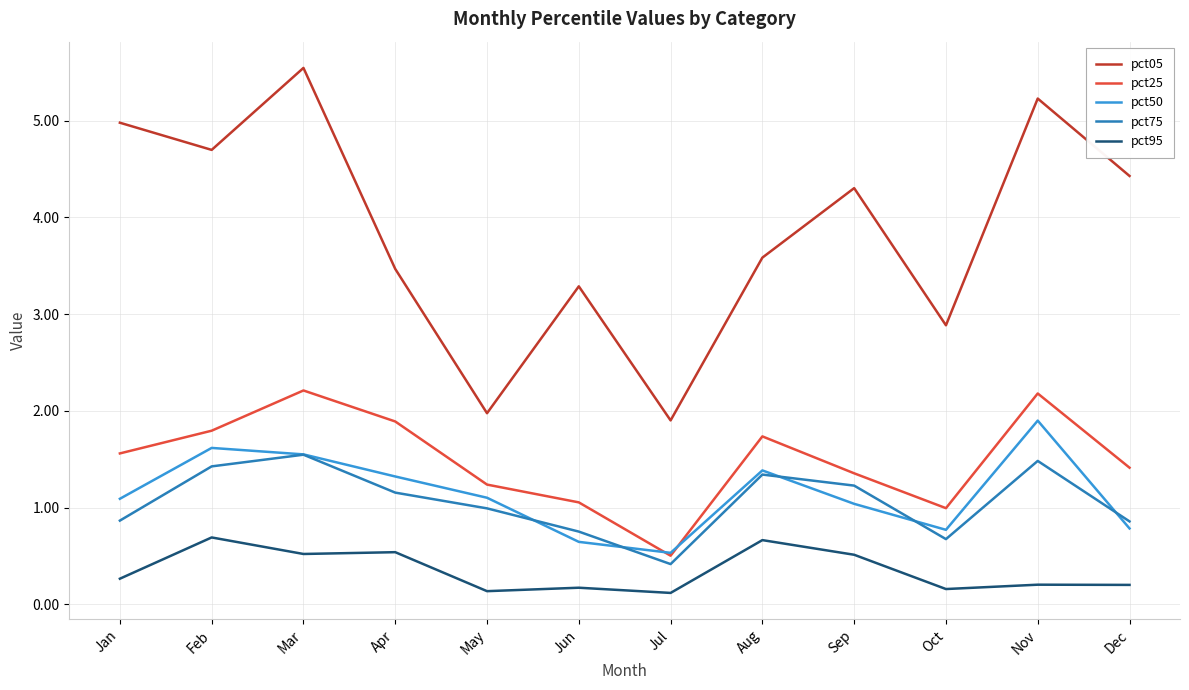

What is the difference between the pct50 values at Mar and Jun?

0.9